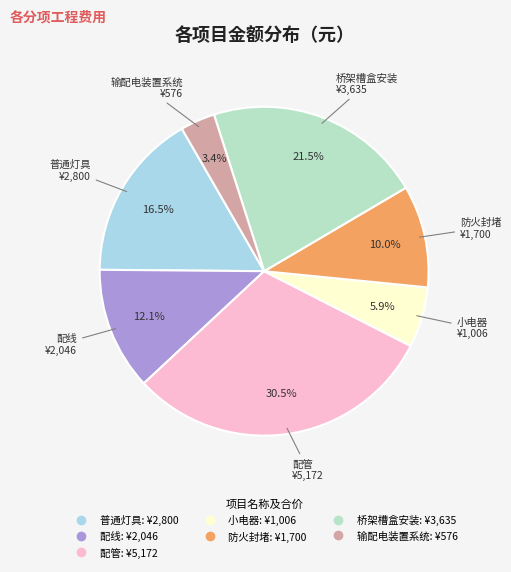

The 配管 slice represents 21% of the pie. True or false?

False